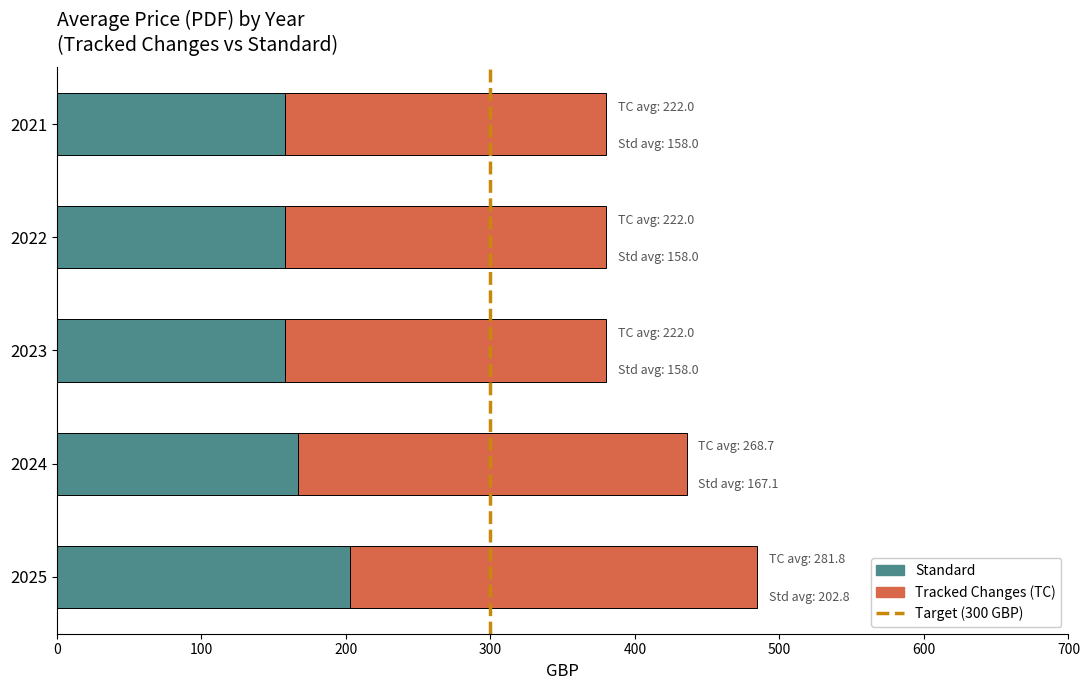

What value does the Standard series have at 2021?

158.0